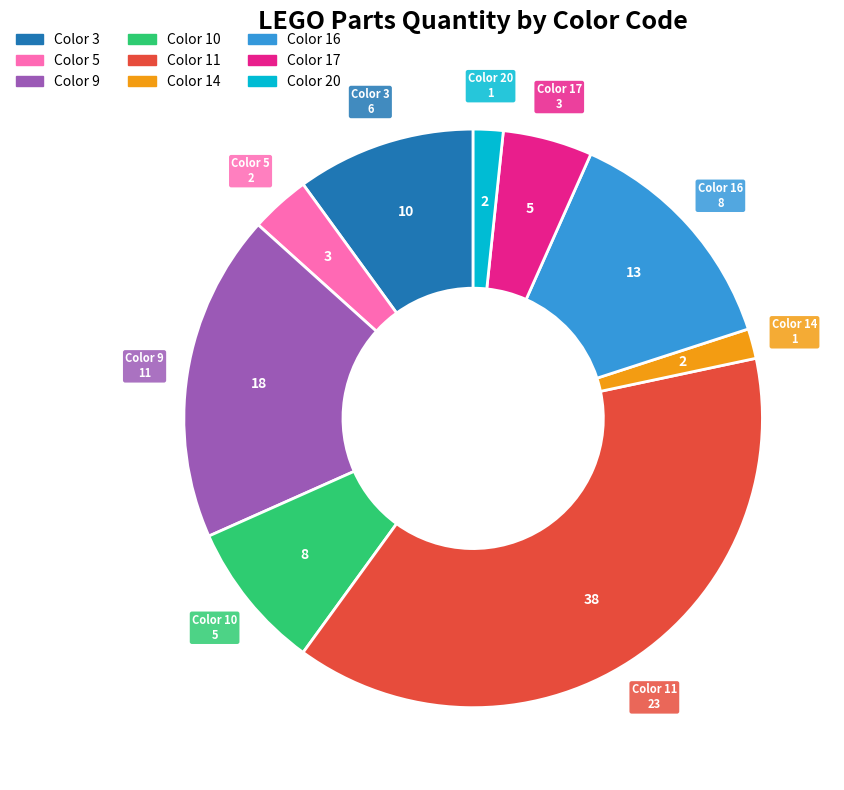

Does any single category account for the majority?

No